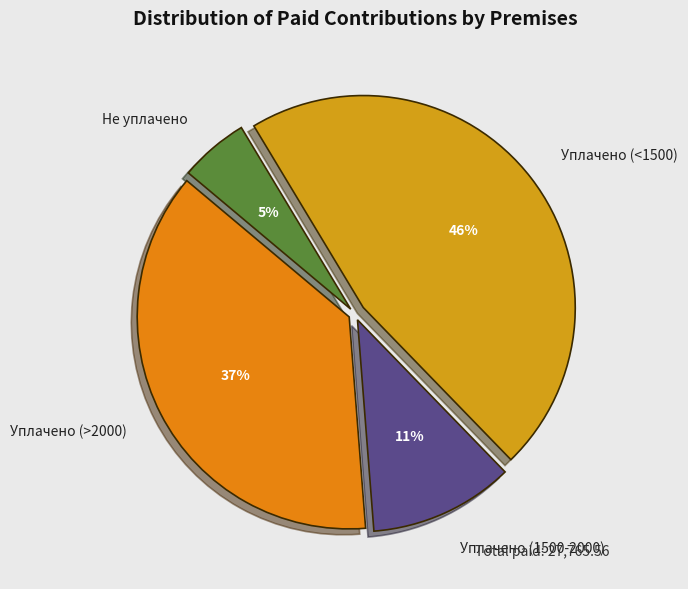

Combined, do Не уплачено and Уплачено (1500-2000) account for over 50%?

No